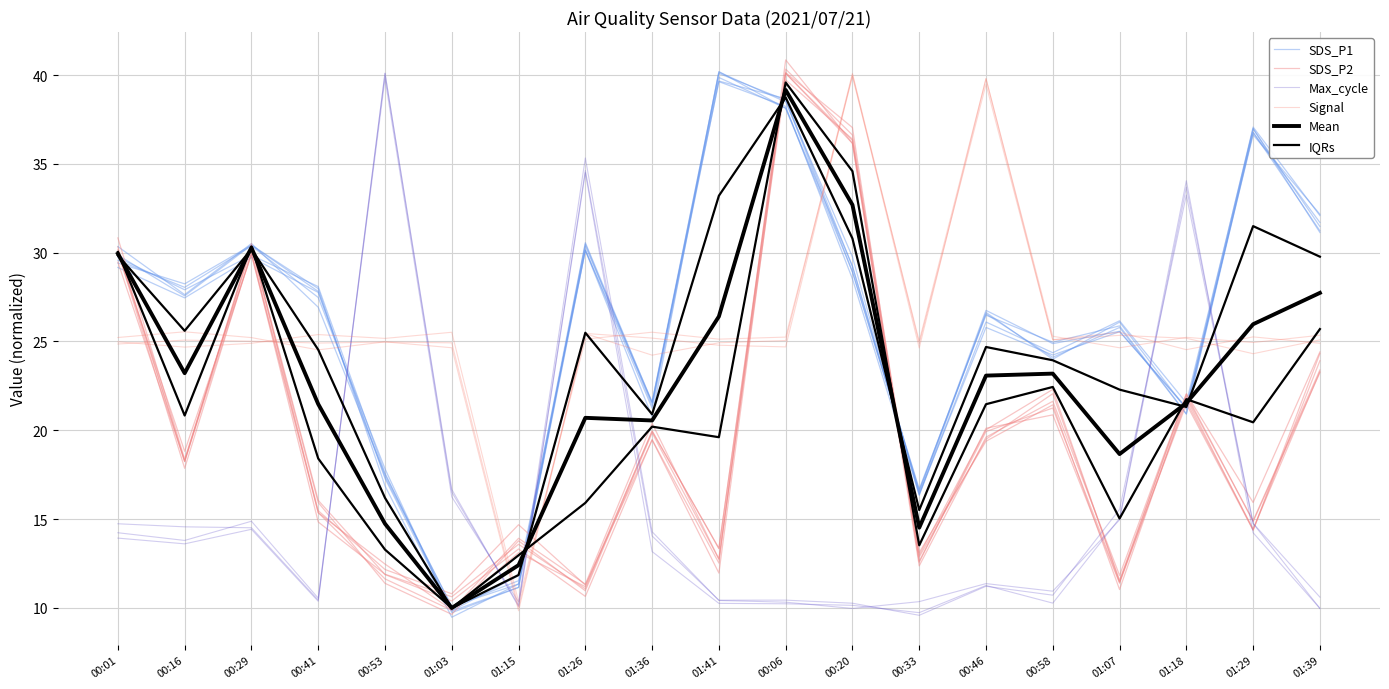

Where is Max_cycle nearest to the value 24?

01:03